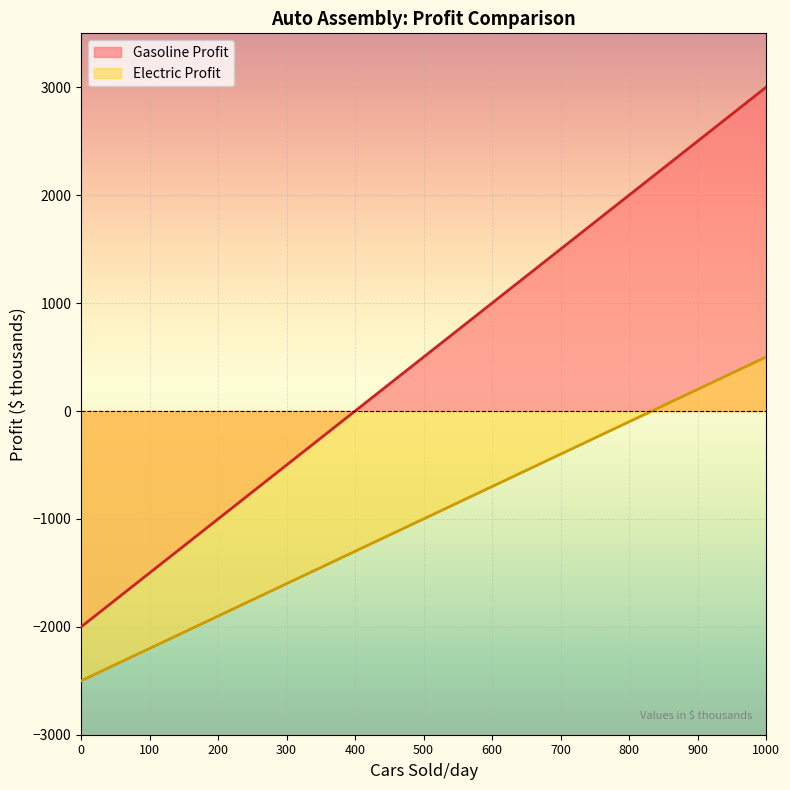

How many values in Gasoline Profit are above zero?

6